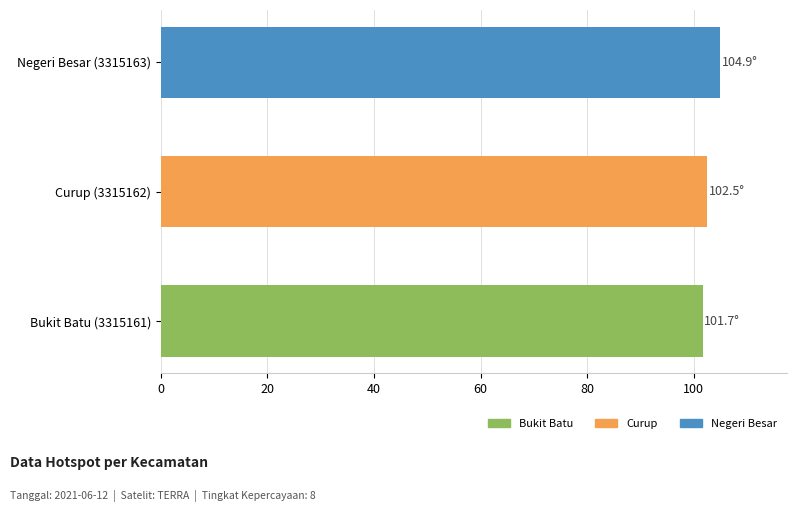

What is the approximate value at Bukit Batu (3315161)?

101.7